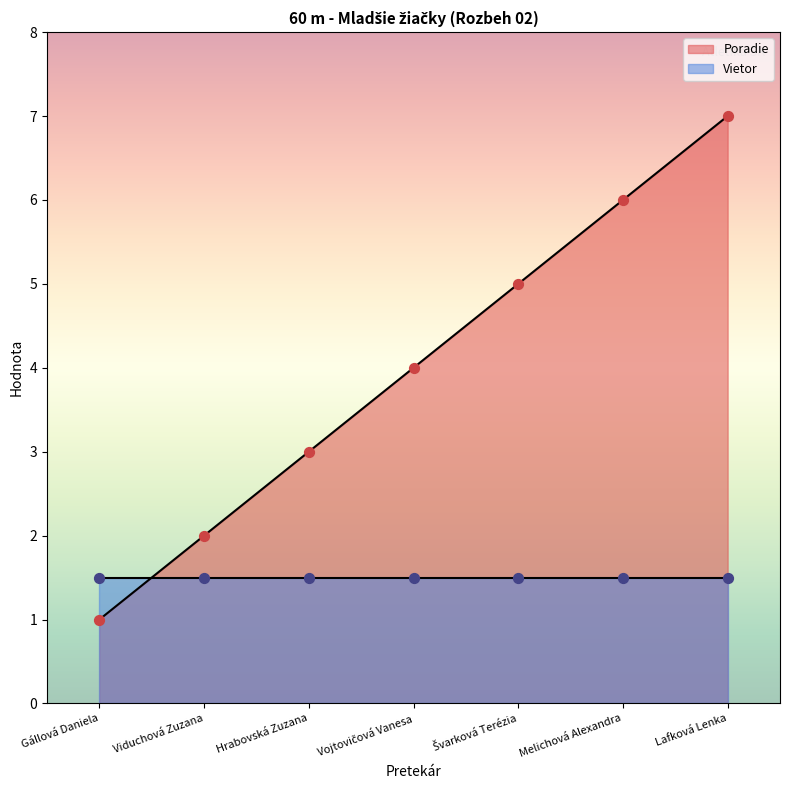

Which has a higher value, Melichová Alexandra or Gállová Daniela?

Melichová Alexandra